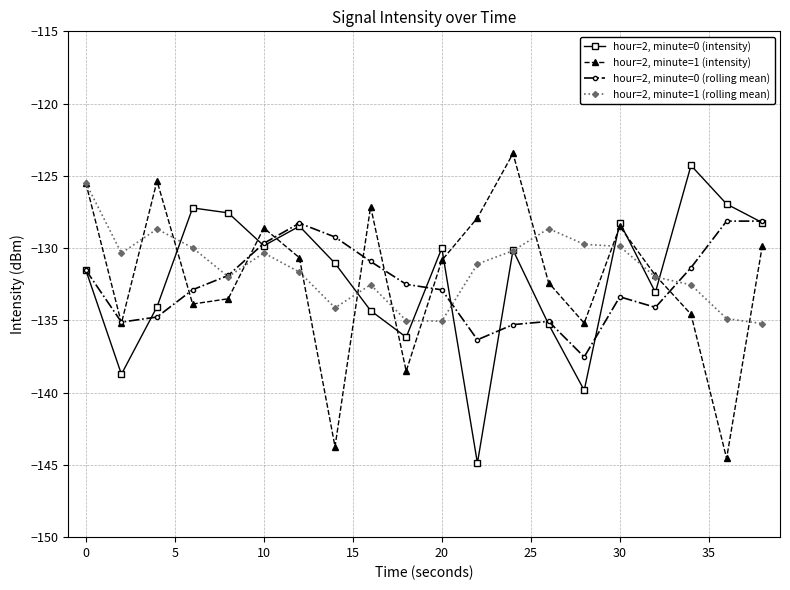

At how many categories does at least one series exceed -126?

4